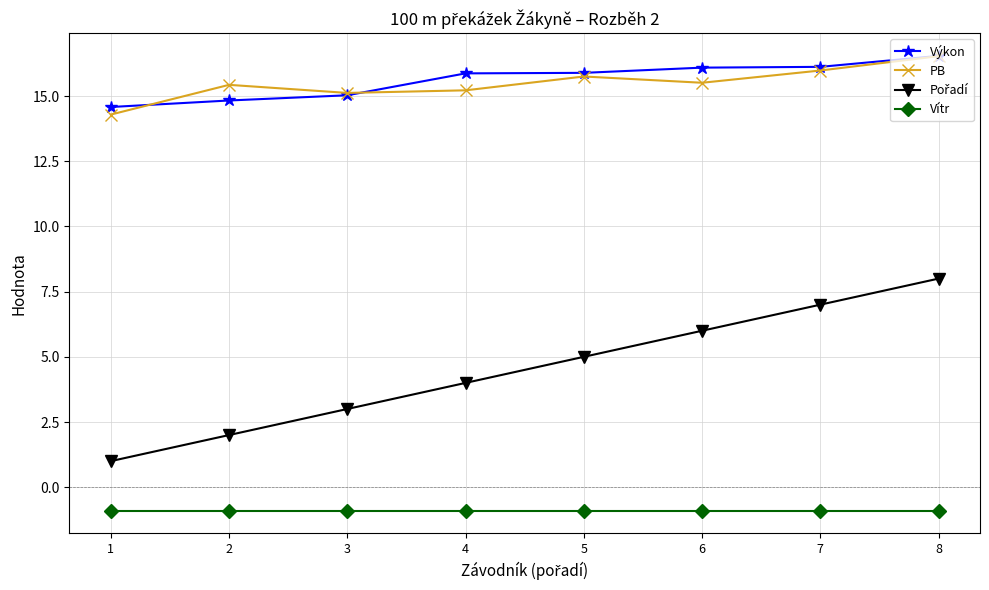

What is the value of the PB point at the 2nd from the left?

15.4